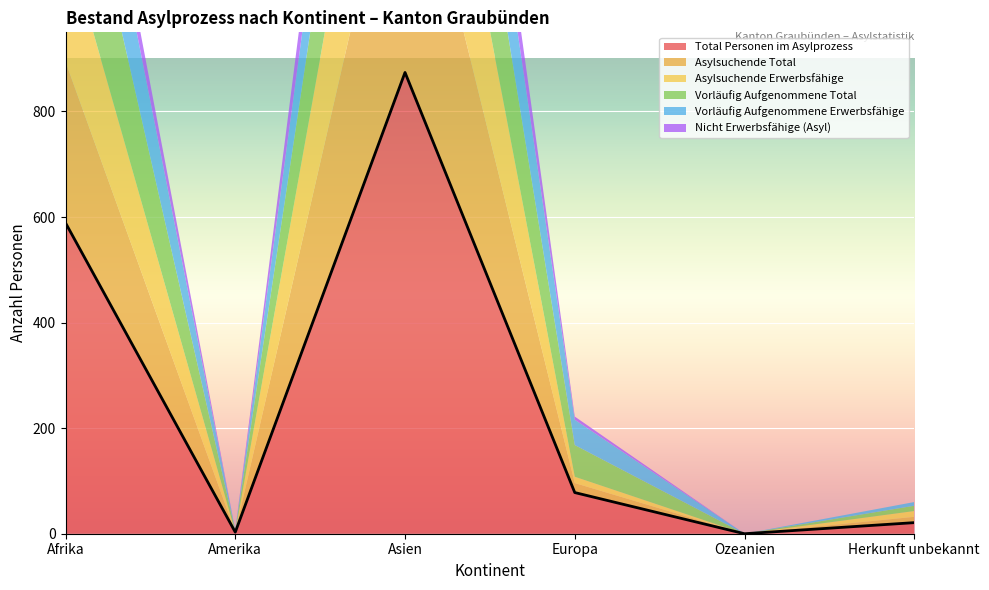

Which series has the widest spread of values?

Total Personen im Asylprozess